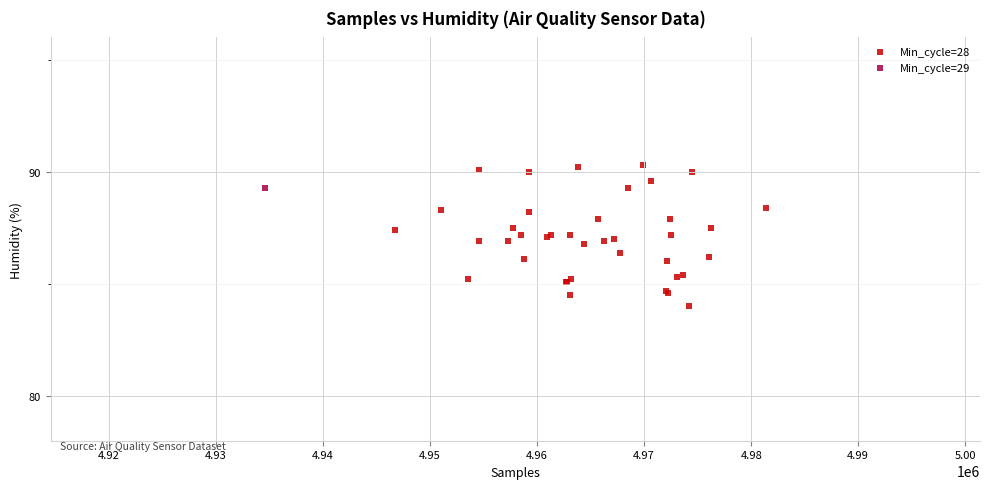

What are all the series names shown in the legend?

Min_cycle=28, Min_cycle=29